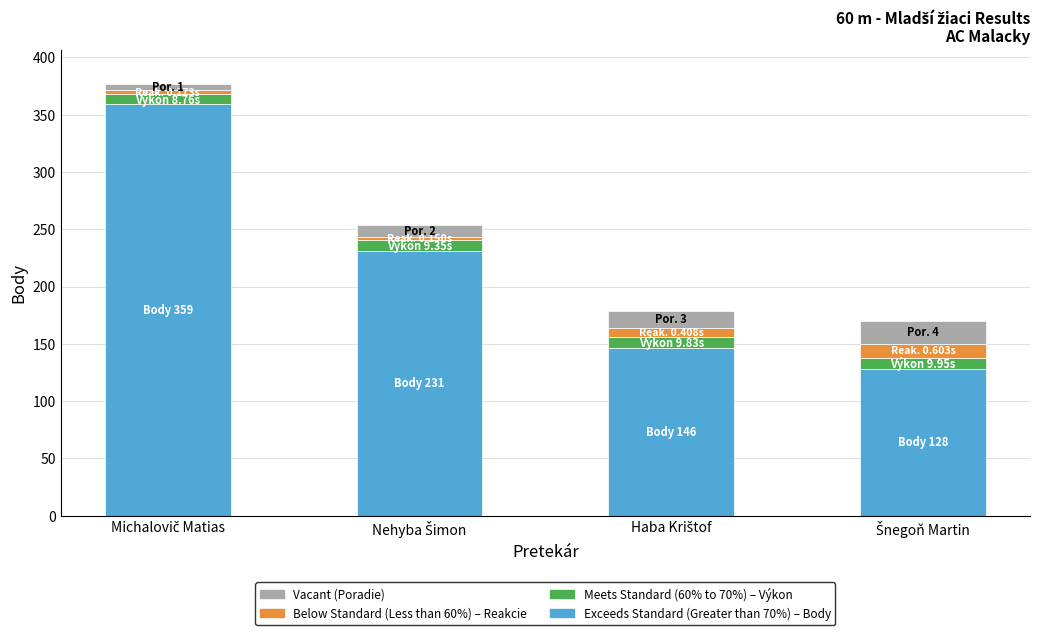

Does the chart contain any negative values?

No